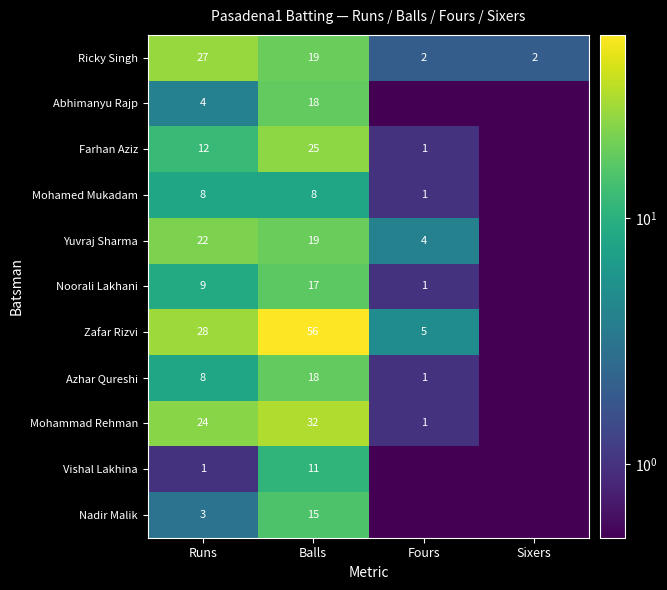

The Vishal Lakhina series shows 1.0 at Runs. True or false?

True